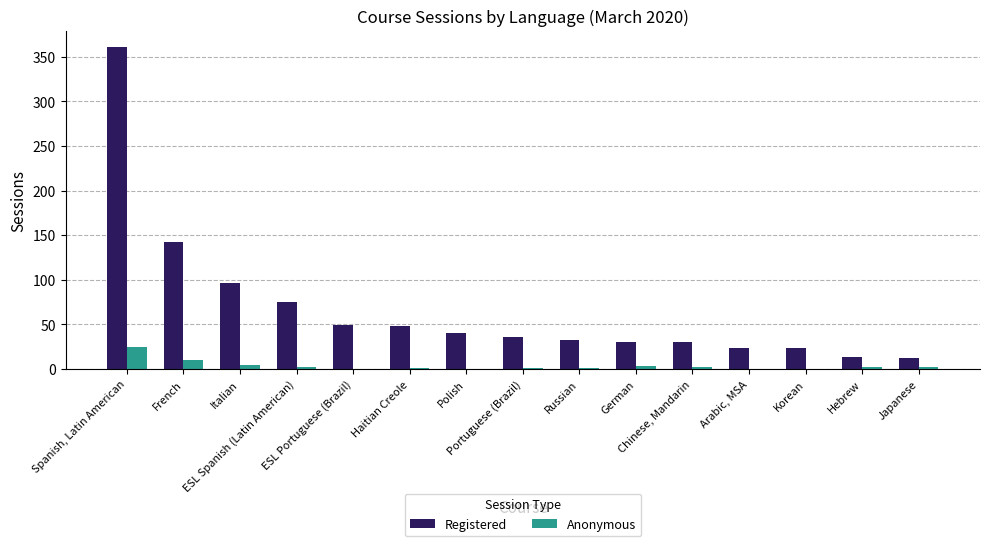

Which series has the largest total across all categories?

Registered